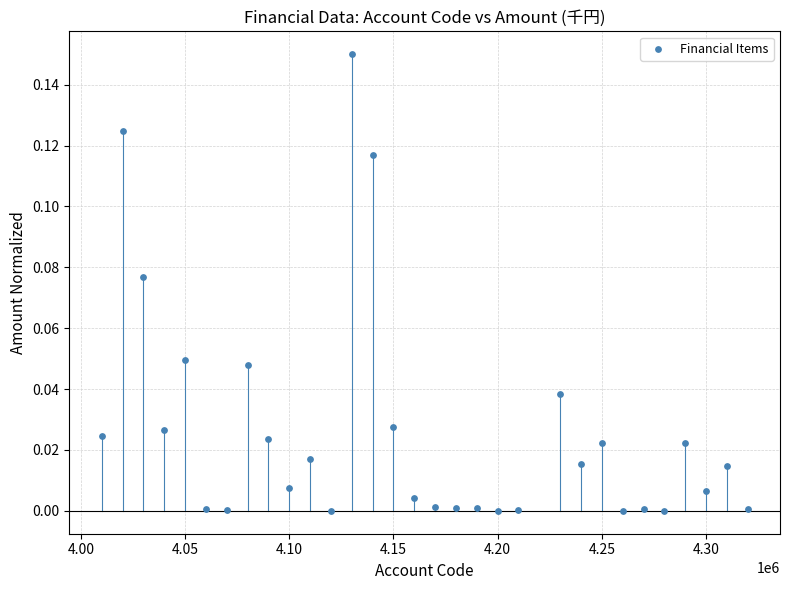

What is the range of X values (max minus min)?

310000.0